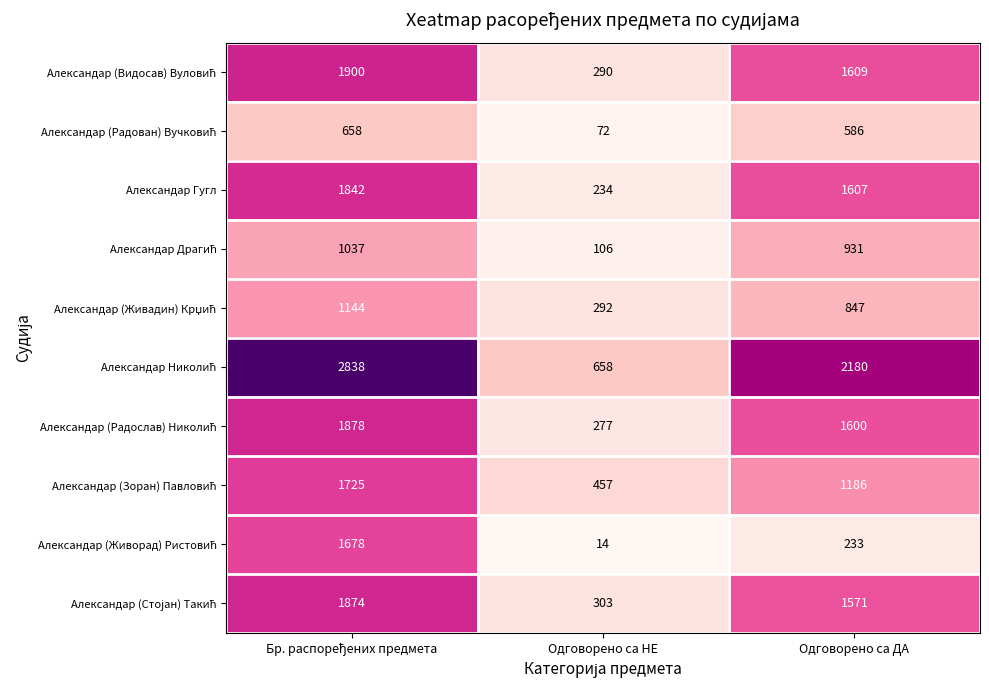

What is the smallest value displayed?

14